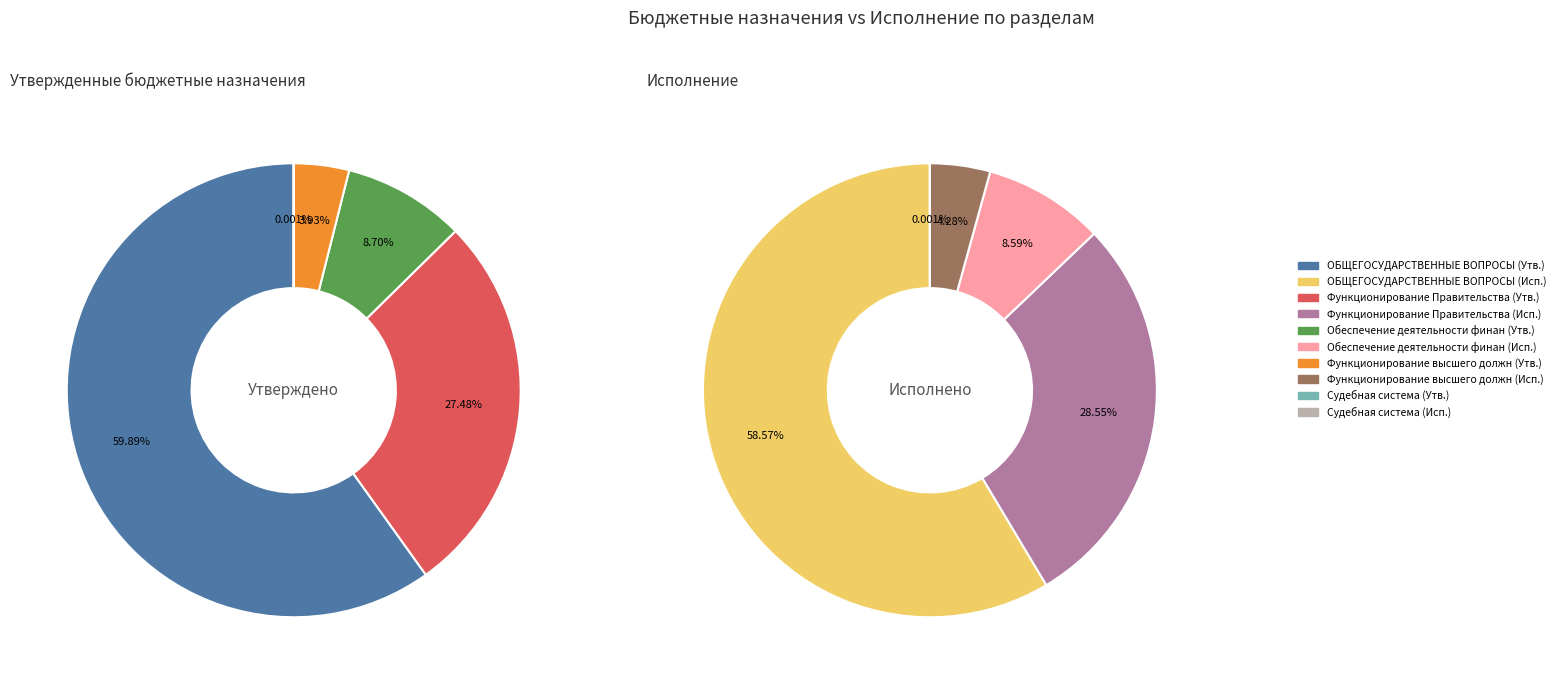

What portion of the pie excludes Судебная система?

100.0%